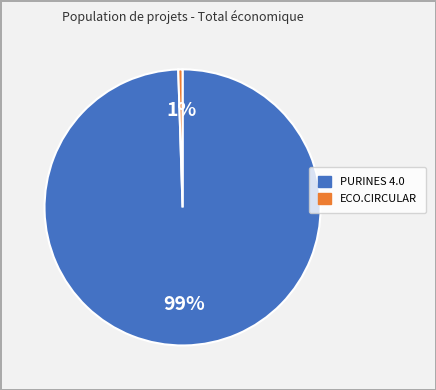

To the nearest percent, what is the average slice percentage?

50%